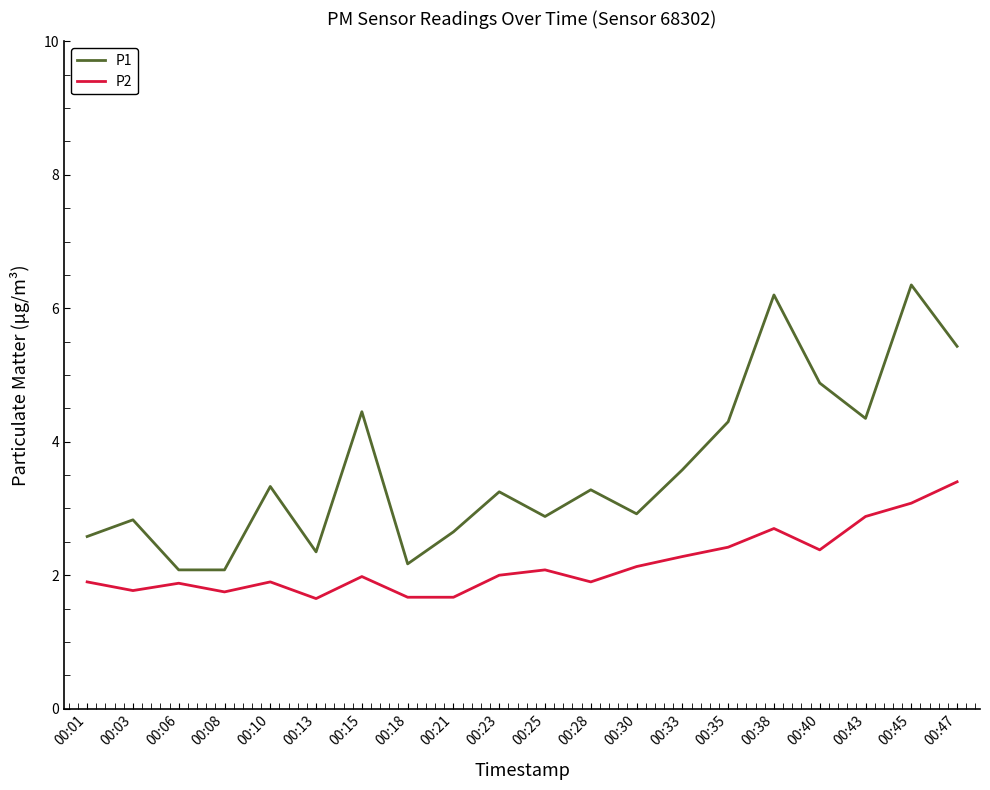

At which label does P1 first exceed 3?

00:10